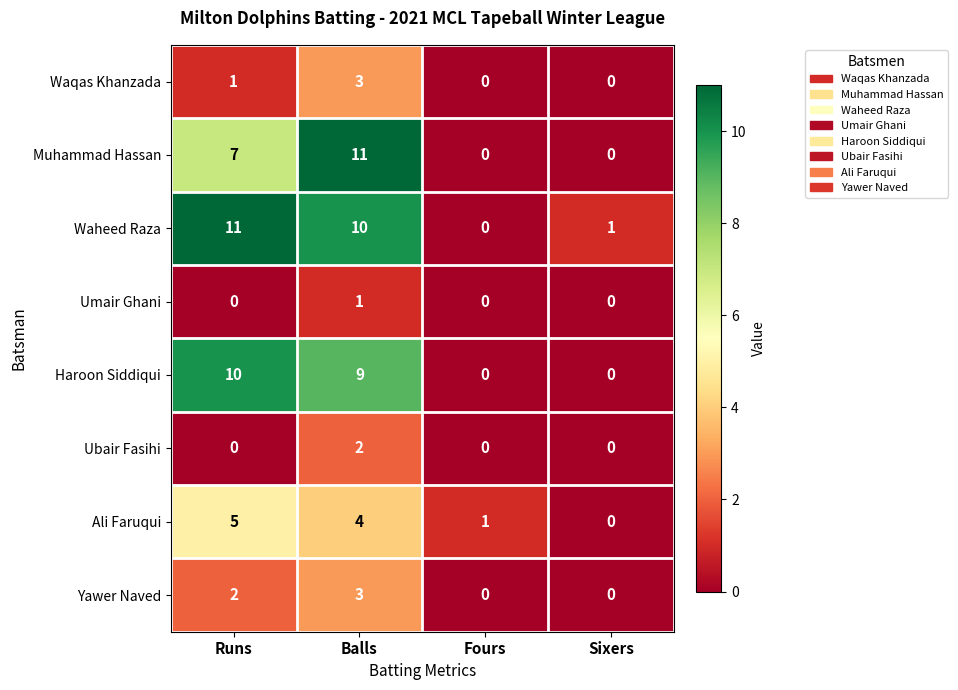

At which label does Muhammad Hassan reach its peak?

Balls